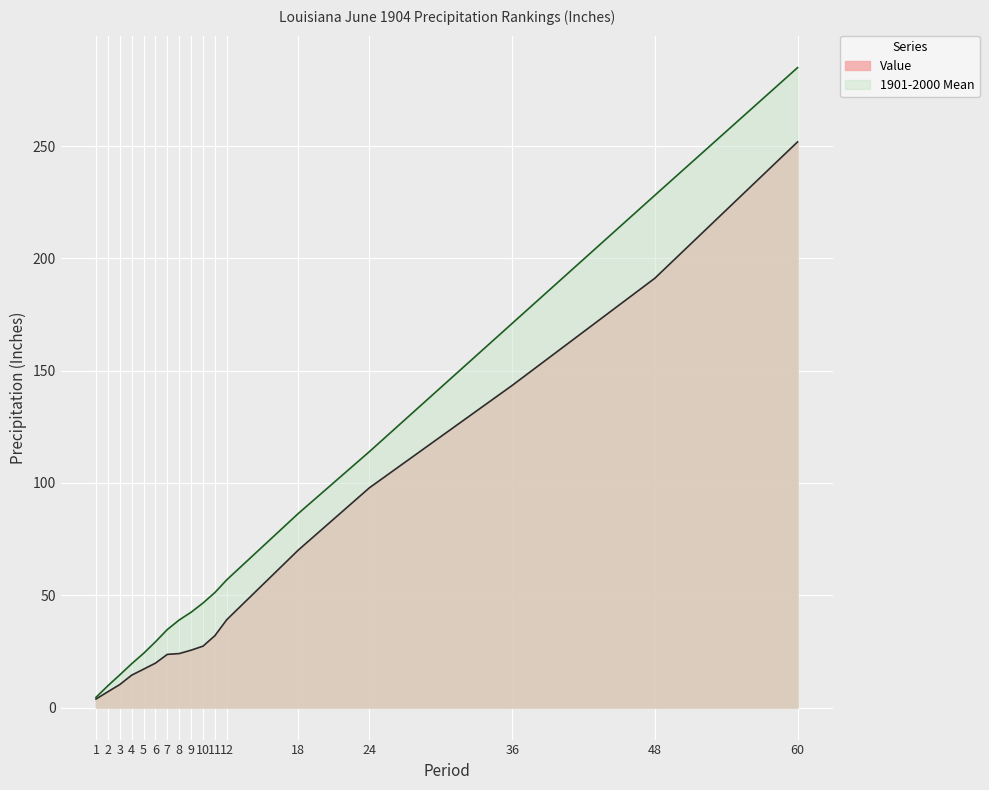

The Value series shows 251.9 at 60. True or false?

True